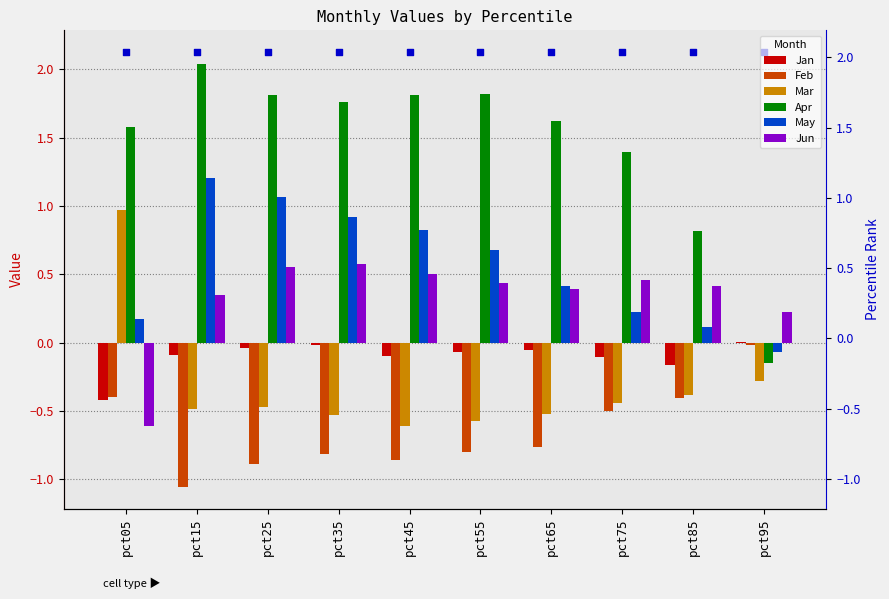

At which category is the sum across all series the highest?

pct25